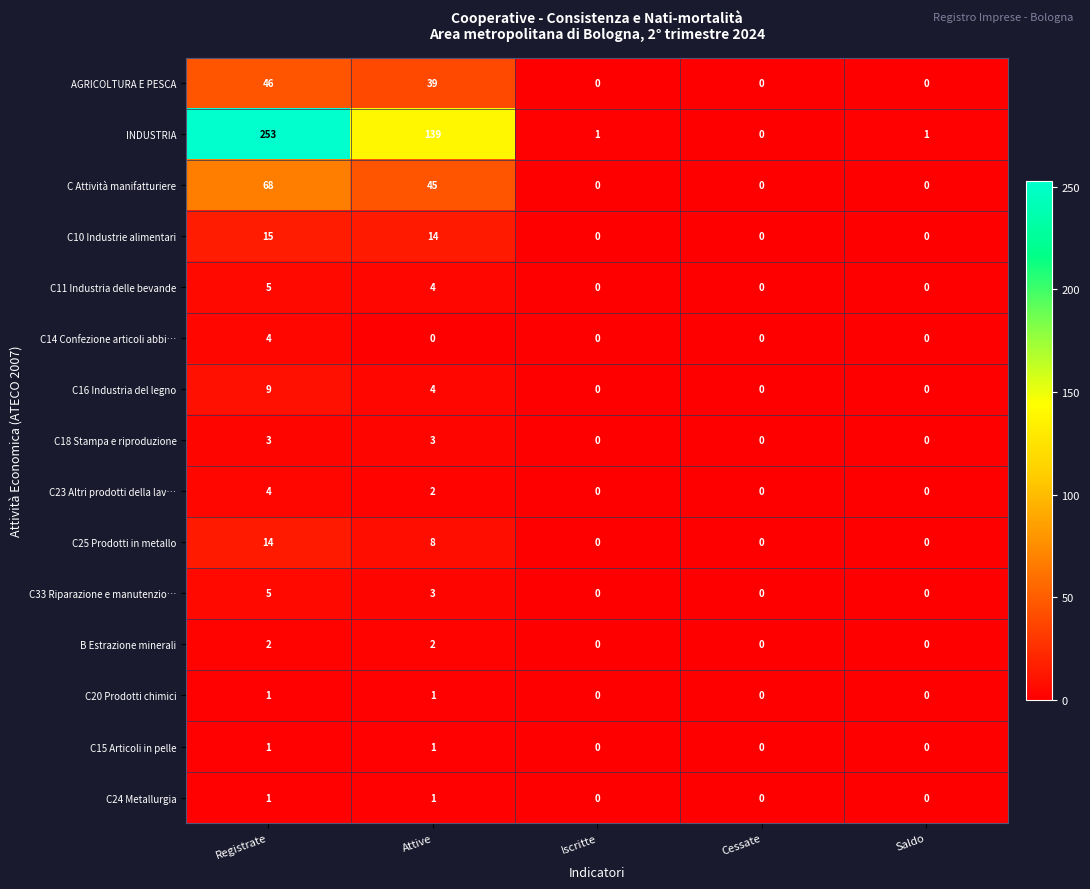

What is the sum of all C23 Altri prodotti della lav… values?

6